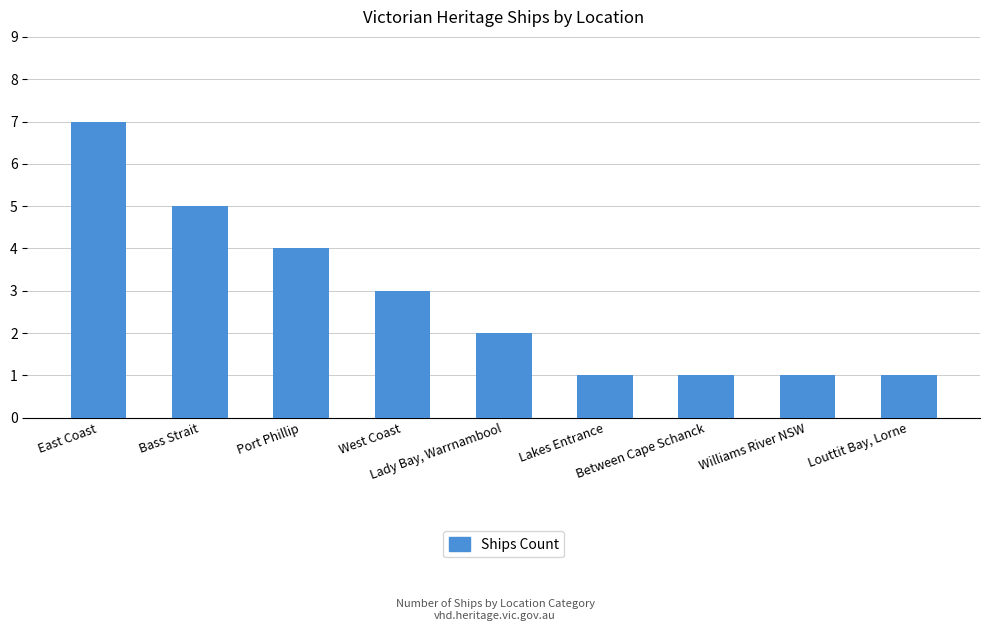

What is the value of the 4th bar from the left?

3